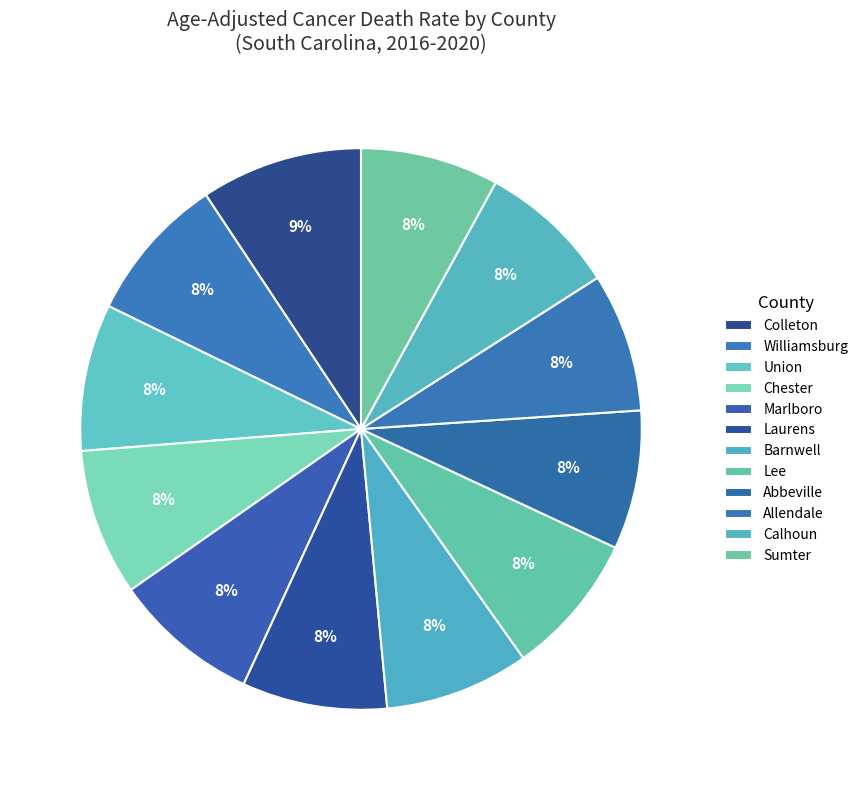

Rank the categories by value from highest to lowest.

Colleton, Williamsburg, Union, Chester, Marlboro, Laurens, Barnwell, Lee, Abbeville, Allendale, Calhoun, Sumter